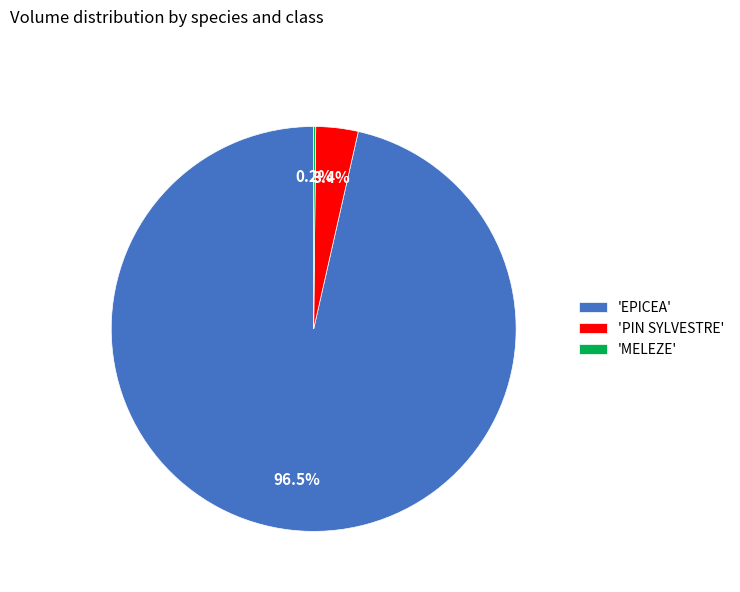

Which slice is the largest?

'EPICEA'